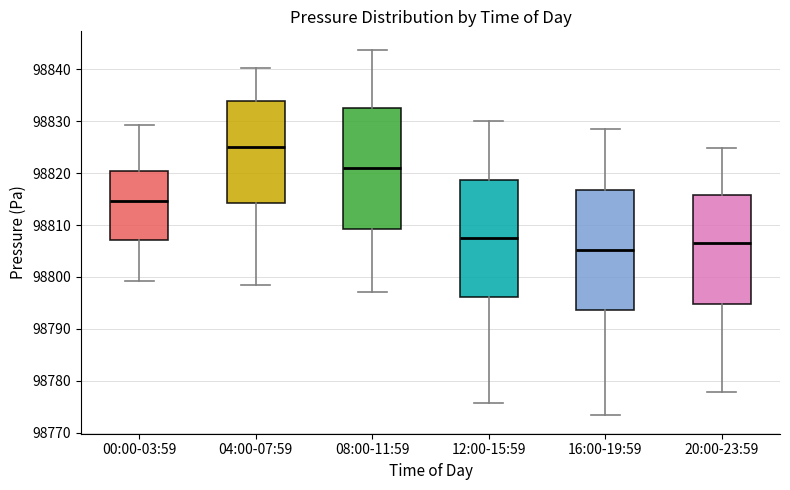

Which box's median line is the lowest?

16:00-19:59